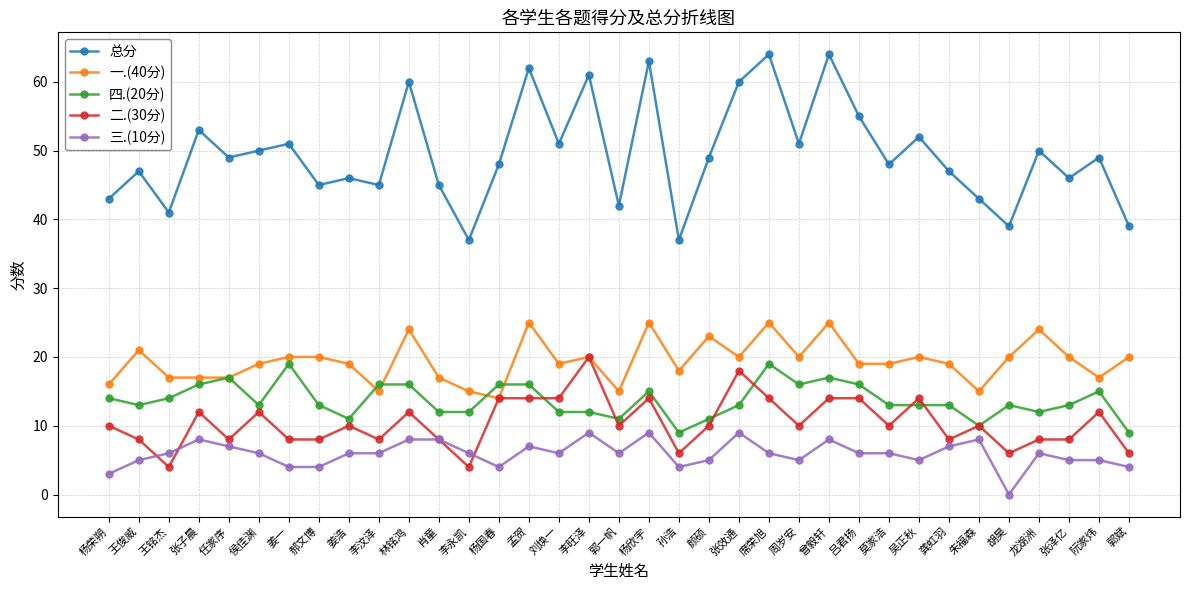

Reading right to left, transcribe all the data shown in this chart.

总分: 39	49	46	50	39	43	47	52	48	55	64	51	64	60	49	37	63	42	61	51	62	48	37	45	60	45	46	45	51	50	49	53	41	47	43
一.(40分): 20	17	20	24	20	15	19	20	19	19	25	20	25	20	23	18	25	15	20	19	25	14	15	17	24	15	19	20	20	19	17	17	17	21	16
四.(20分): 9	15	13	12	13	10	13	13	13	16	17	16	19	13	11	9	15	11	12	12	16	16	12	12	16	16	11	13	19	13	17	16	14	13	14
二.(30分): 6	12	8	8	6	10	8	14	10	14	14	10	14	18	10	6	14	10	20	14	14	14	4	8	12	8	10	8	8	12	8	12	4	8	10
三.(10分): 4	5	5	6	0	8	7	5	6	6	8	5	6	9	5	4	9	6	9	6	7	4	6	8	8	6	6	4	4	6	7	8	6	5	3